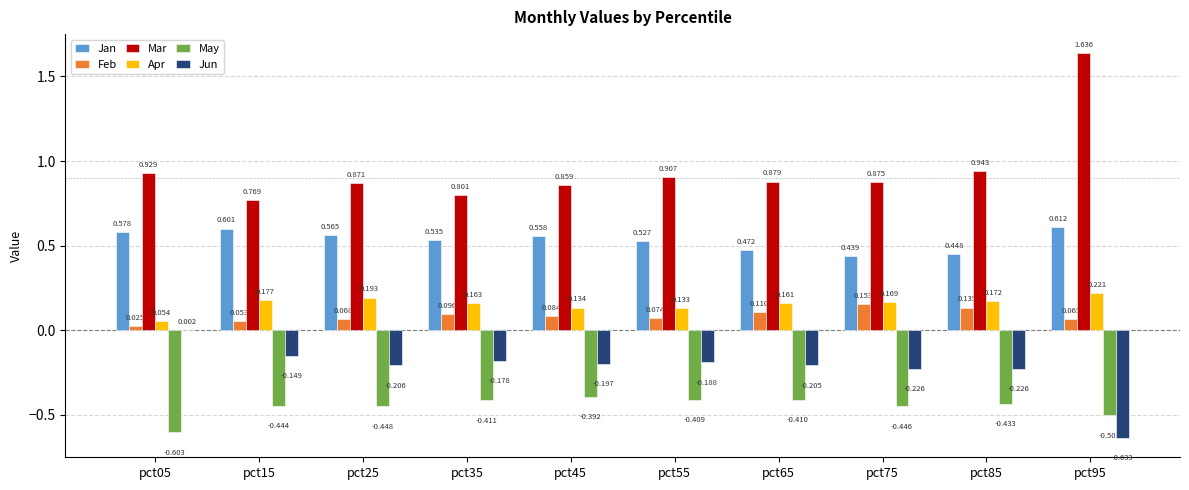

Which series has the largest total across all categories?

Mar